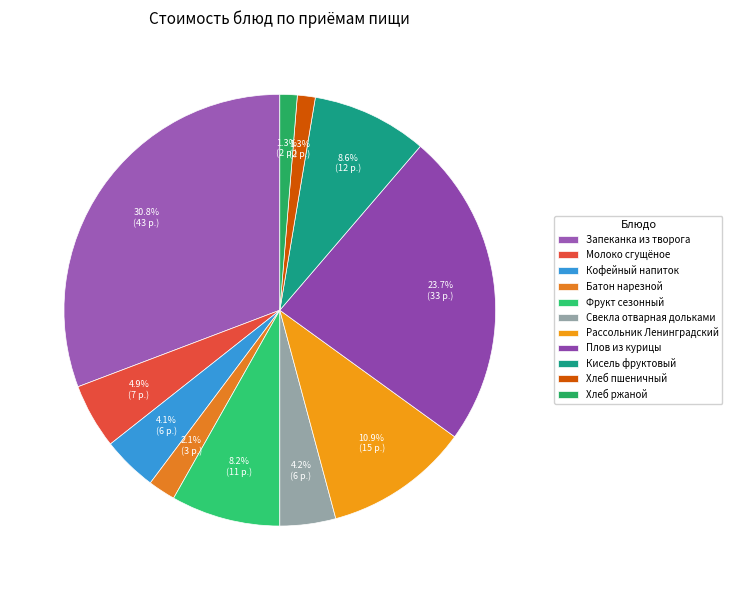

Does Батон нарезной account for over 50% of the chart?

No